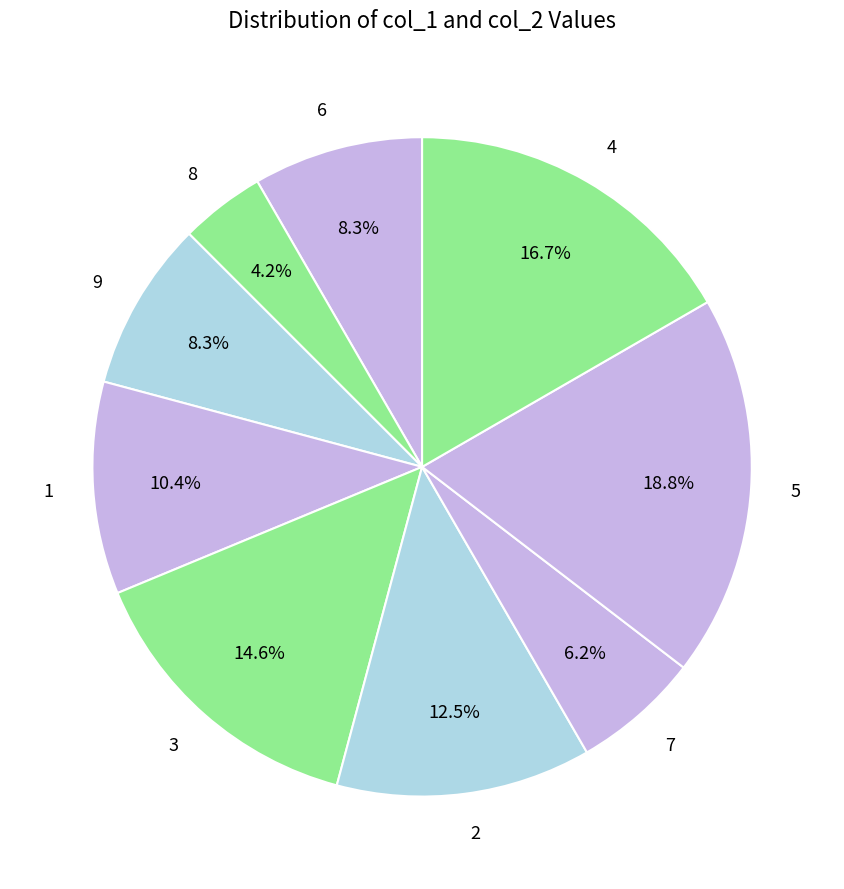

What is the ratio of the value at 7 to the value at 6?

0.8